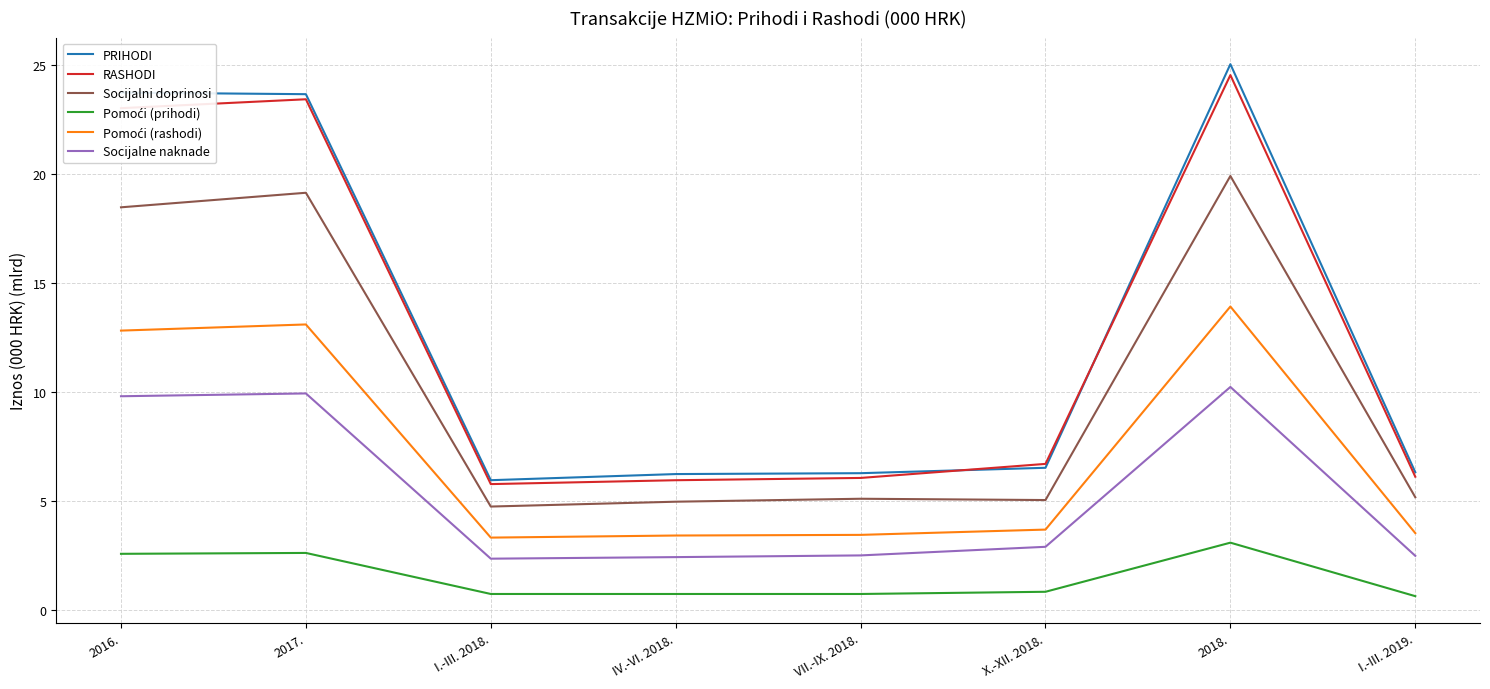

True or false: PRIHODI has more than 0 points higher than both neighbors.

True